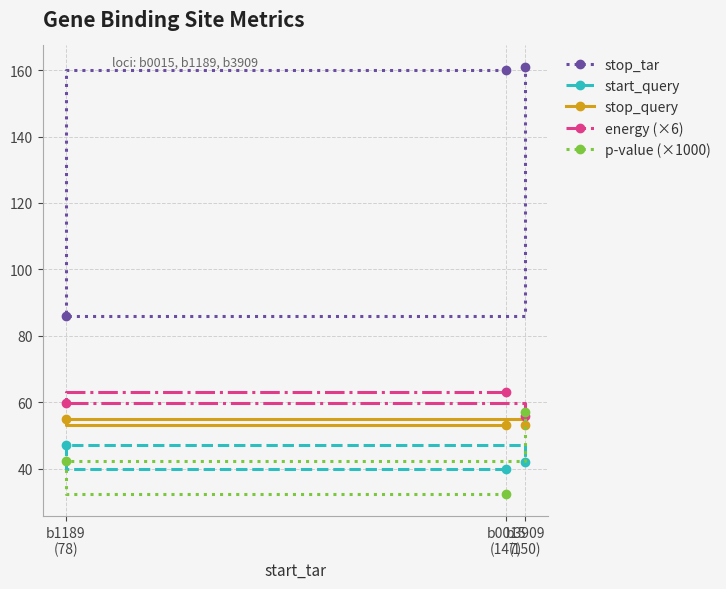

Rank the series at b1189
(78) from highest to lowest value.

stop_tar, energy (×6), stop_query, start_query, p-value (×1000)